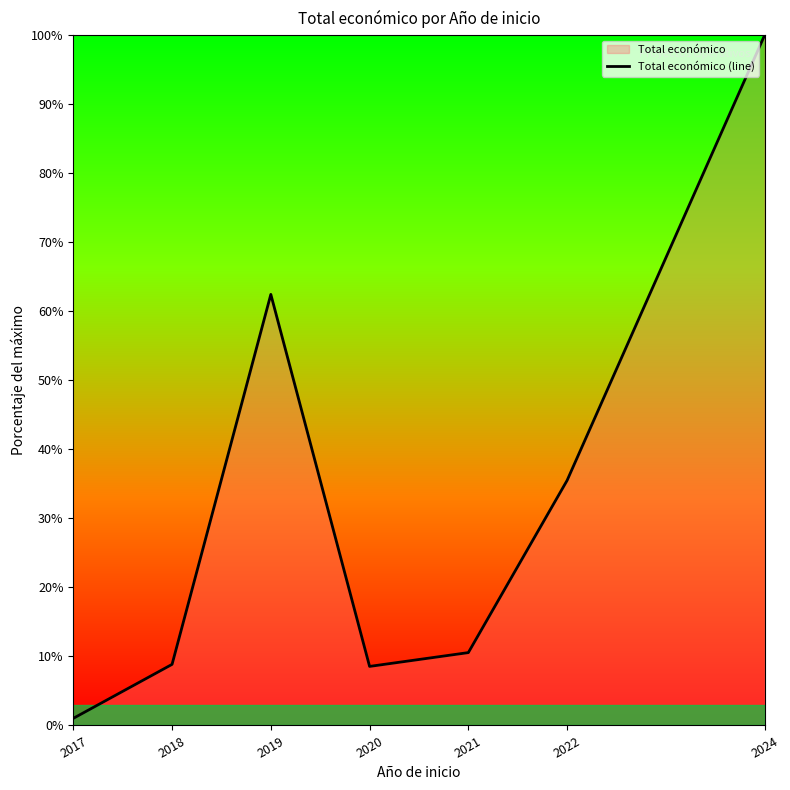

How many series are shown in this chart?

1